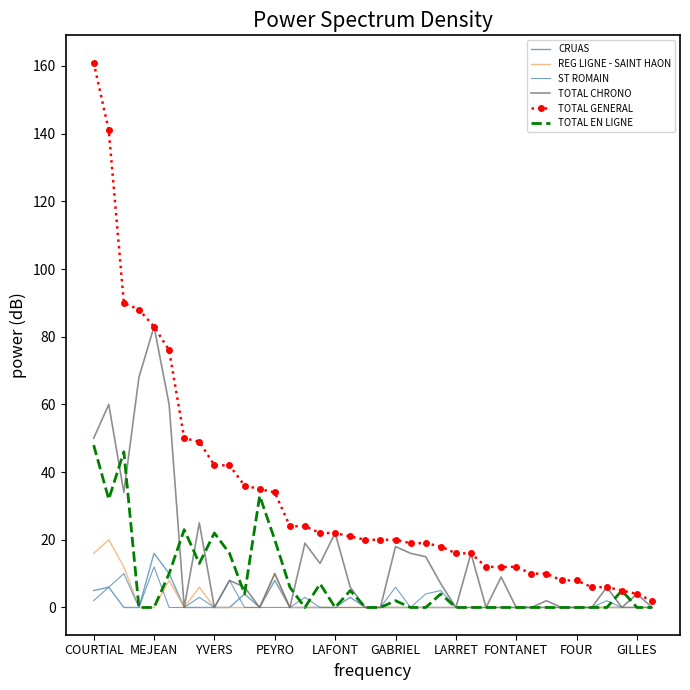

Which series has the largest total across all categories?

TOTAL GENERAL